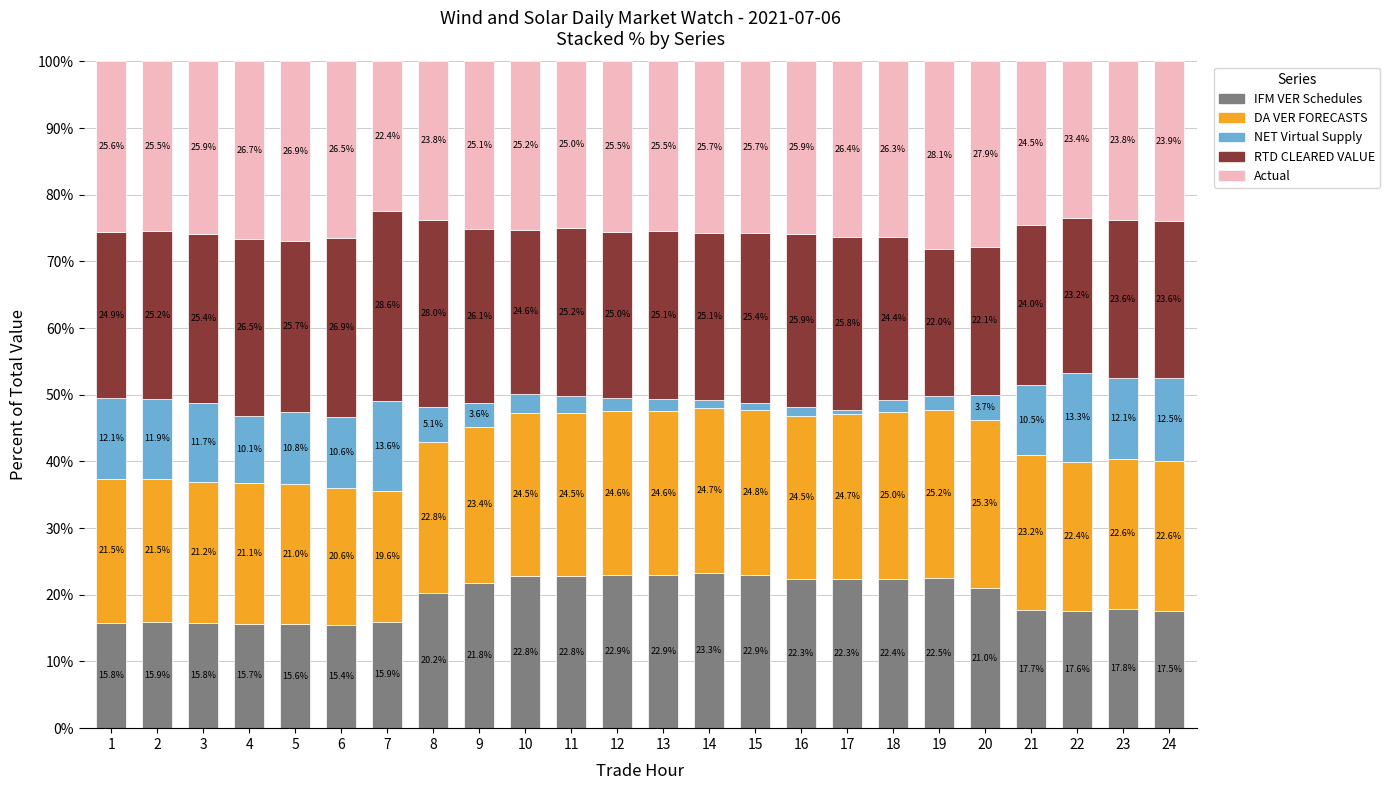

What is the difference between the IFM VER Schedules values at 4 and 17?

6.6